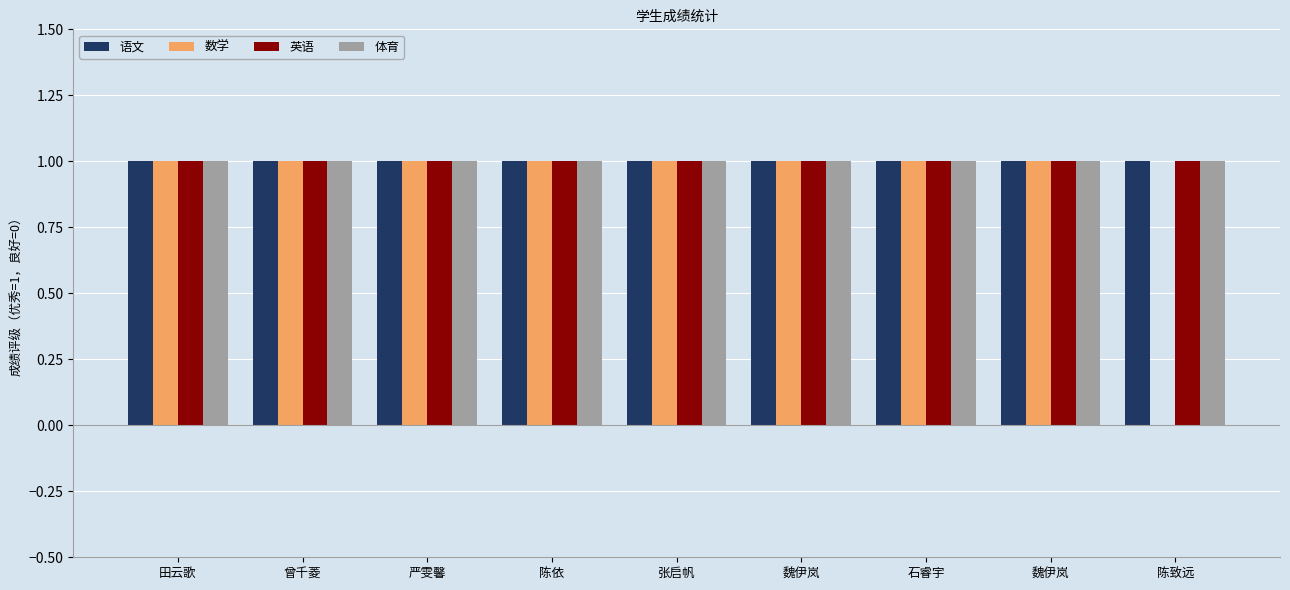

Reading right to left, what are all the values shown in this chart?

语文: 1	1	1	1	1	1	1	1	1
数学: 0	1	1	1	1	1	1	1	1
英语: 1	1	1	1	1	1	1	1	1
体育: 1	1	1	1	1	1	1	1	1